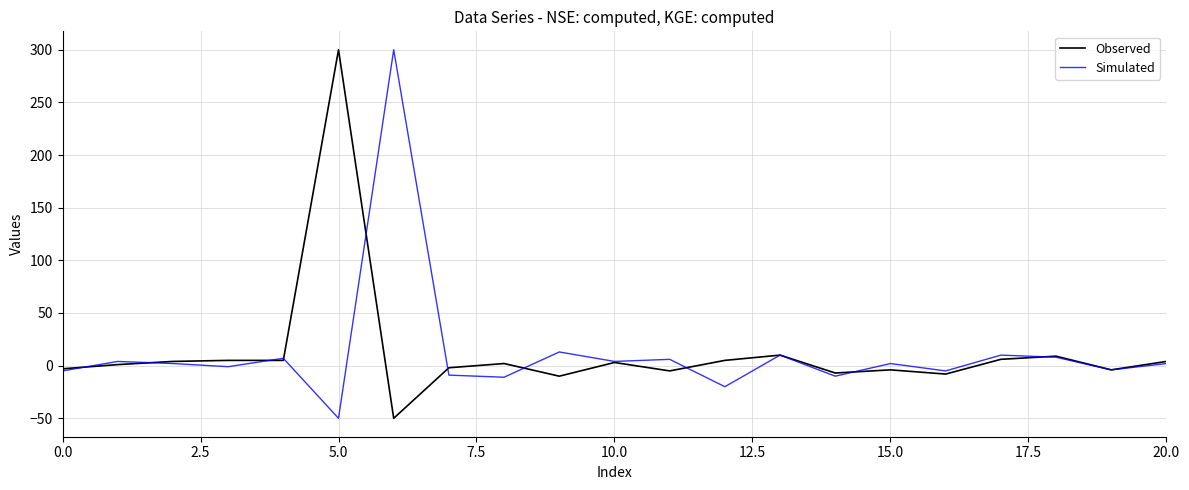

What is the difference between the maximum and second lowest values in the Observed series?

310